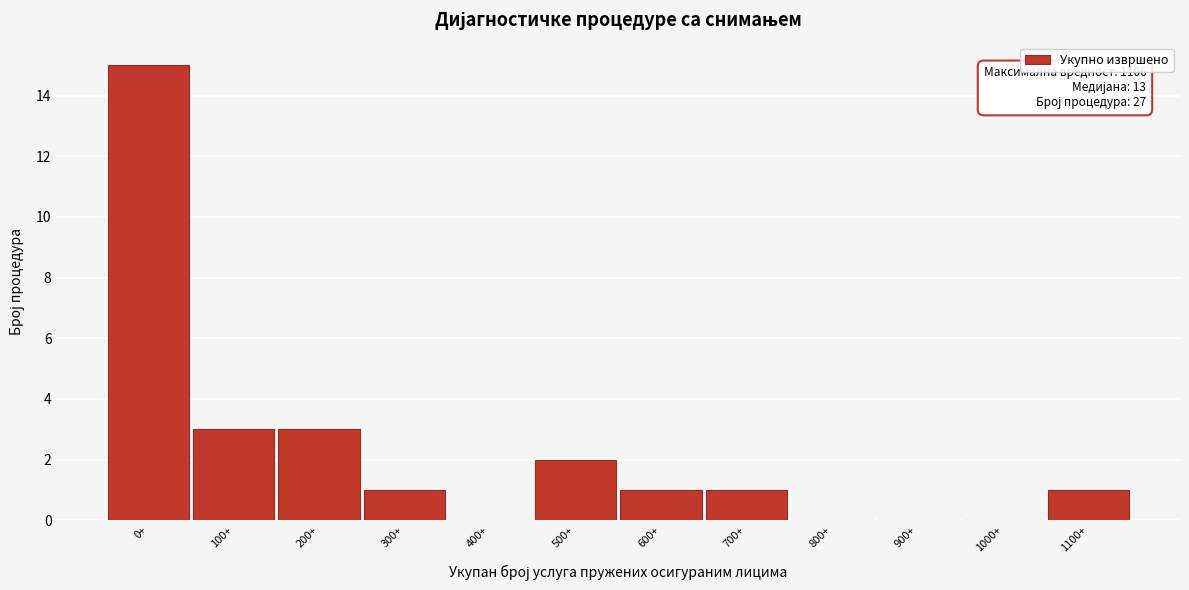

Reading left to right, list all the values displayed in this chart.

0+=15	100+=3	200+=3	300+=1	400+=0	500+=2	600+=1	700+=1	800+=0	900+=0	1000+=0	1100+=1